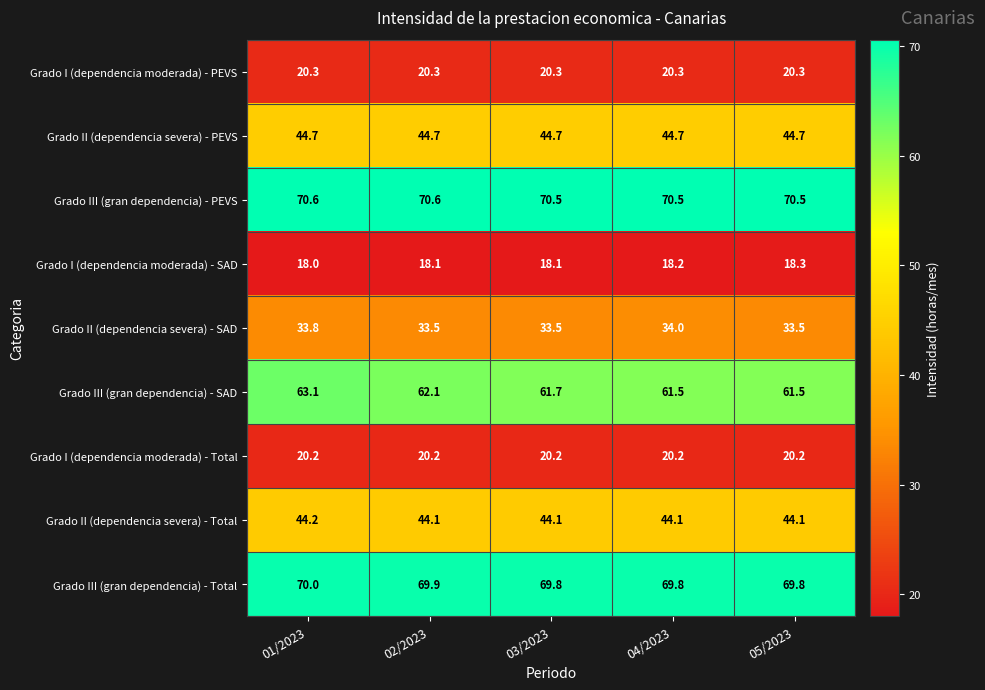

Rank the series at 02/2023 from highest to lowest value.

Grado III (gran dependencia) - PEVS, Grado III (gran dependencia) - Total, Grado III (gran dependencia) - SAD, Grado II (dependencia severa) - PEVS, Grado II (dependencia severa) - Total, Grado II (dependencia severa) - SAD, Grado I (dependencia moderada) - PEVS, Grado I (dependencia moderada) - Total, Grado I (dependencia moderada) - SAD